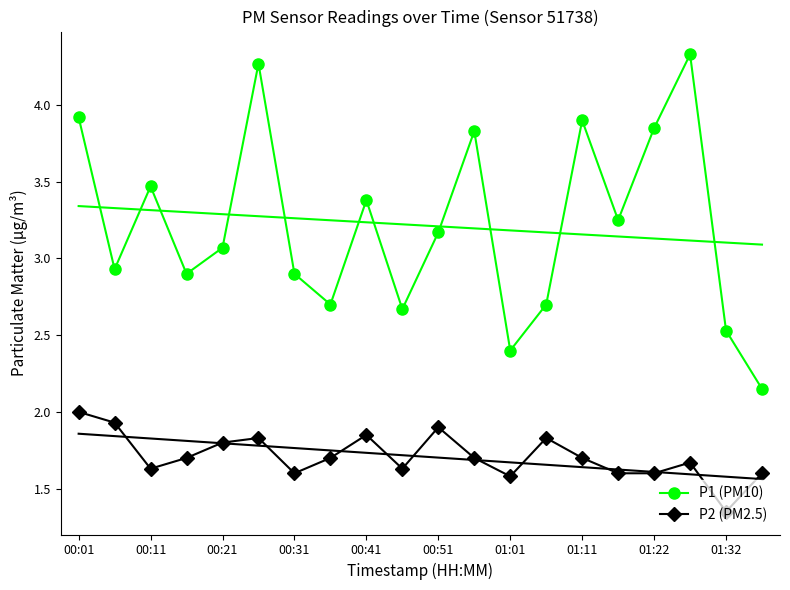

True or false: P1 (PM10) and P2 (PM2.5) cross at least once.

False